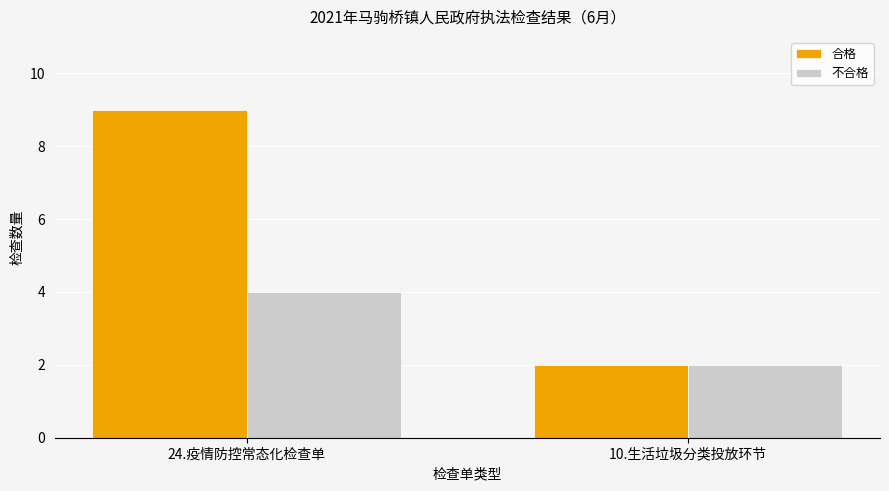

What are all the series names shown in the legend?

合格, 不合格